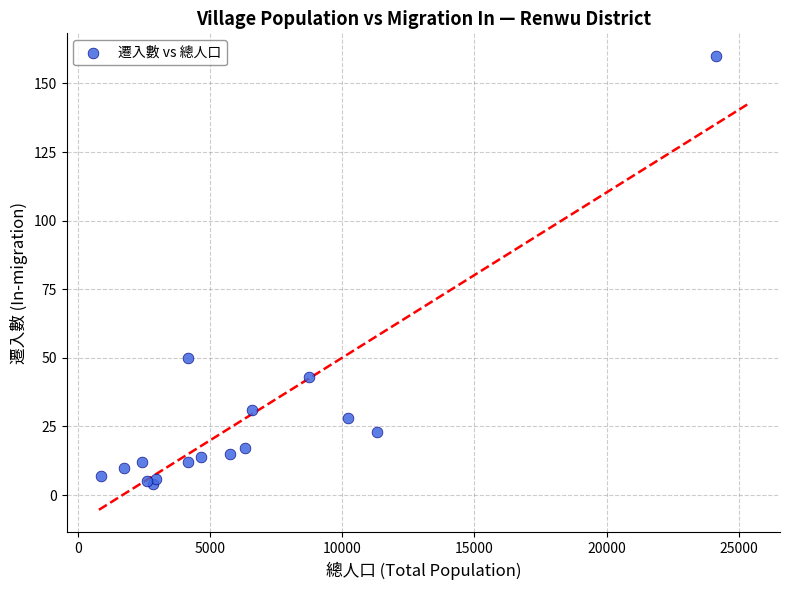

What Y value in the scatter plot is closest to 82?

50